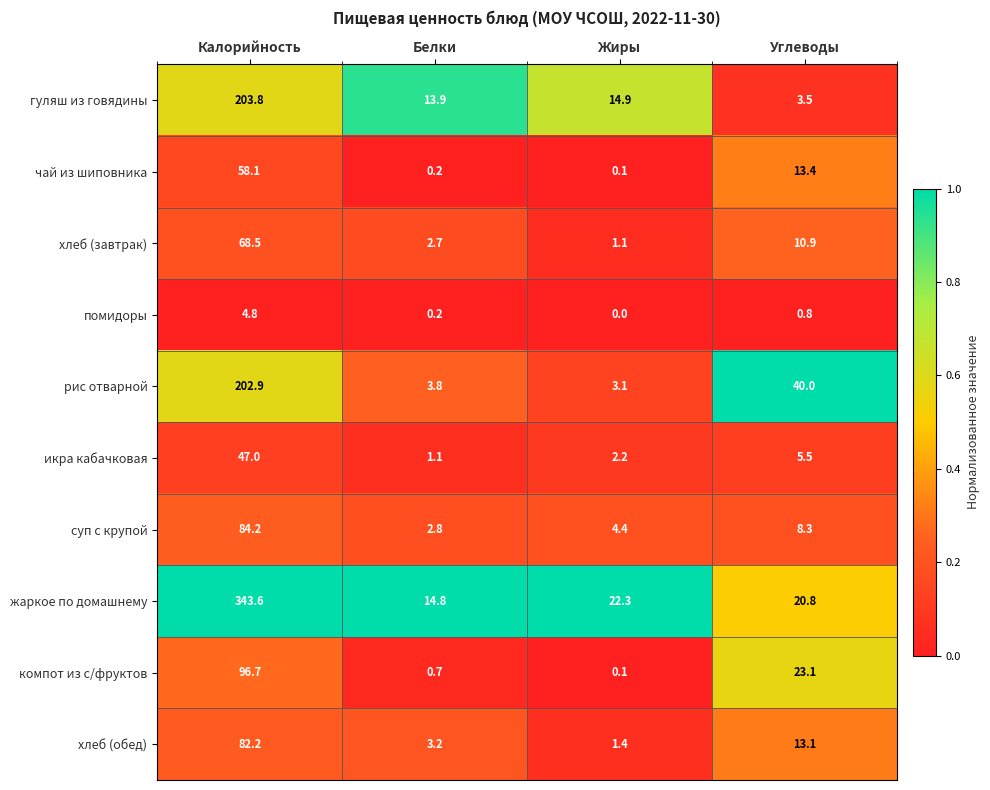

Rank the series at Калорийность from highest to lowest value.

жаркое по домашнему, гуляш из говядины, рис отварной, компот из с/фруктов, суп с крупой, хлеб (обед), хлеб (завтрак), чай из шиповника, икра кабачковая, помидоры